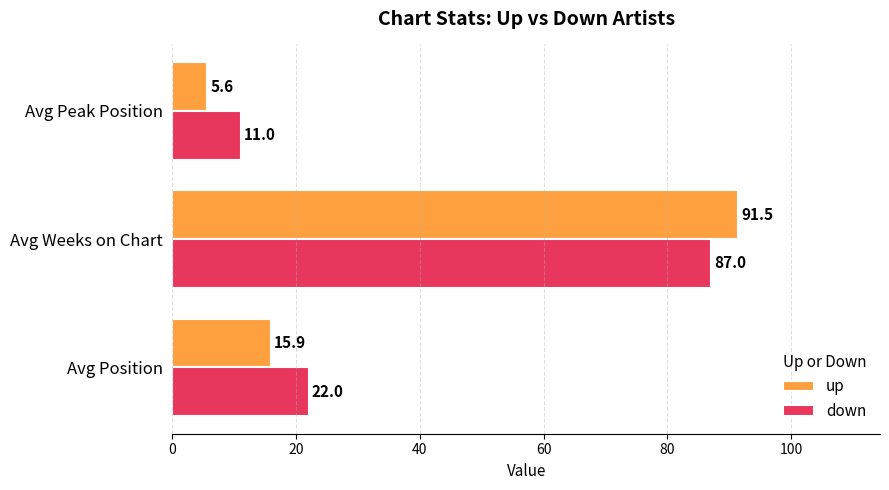

Rank the series by their average value, from highest to lowest.

down, up